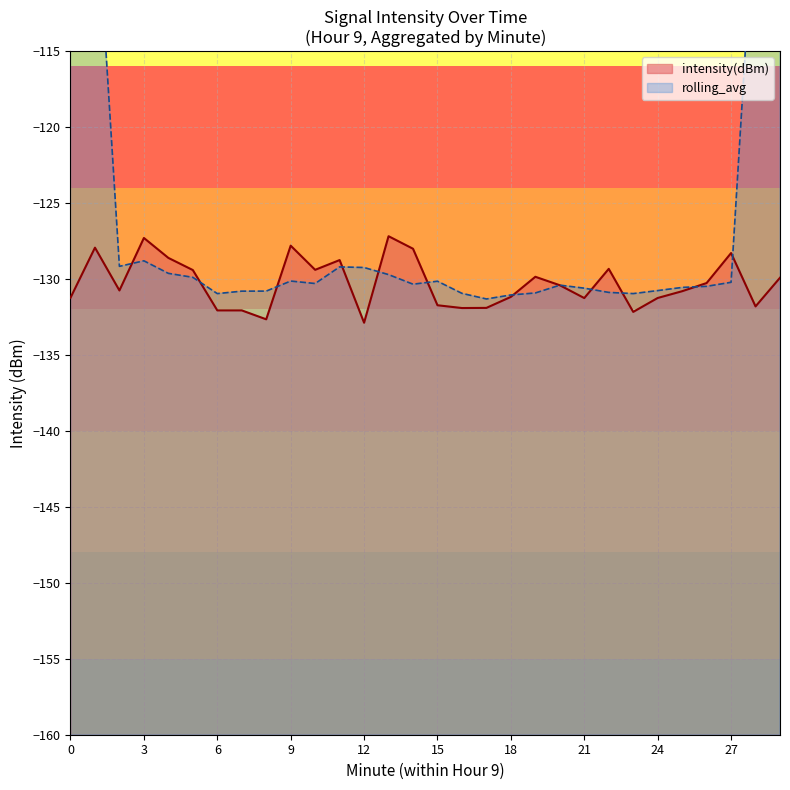

True or false: intensity(dBm) has a value of -131.3 at 21.

True